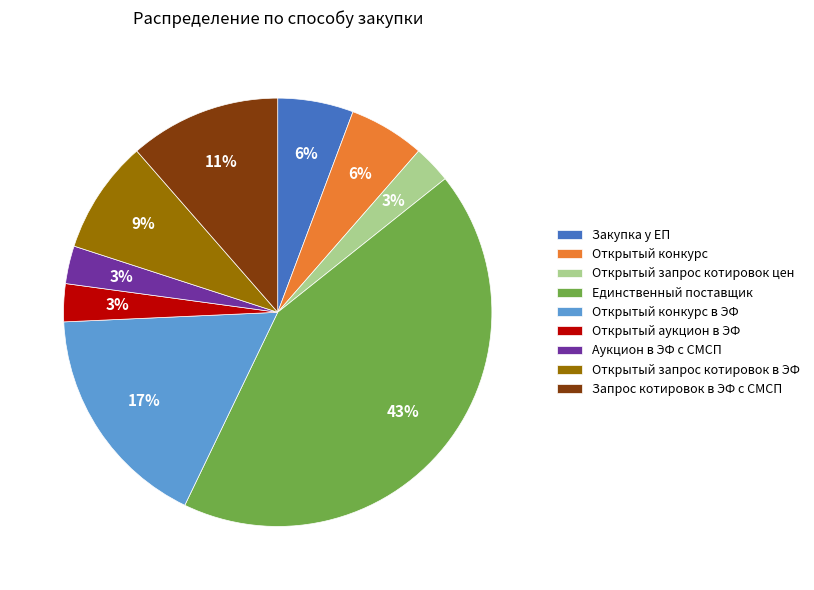

Is the sum of Открытый запрос котировок цен and Аукцион в ЭФ с СМСП greater than half?

No